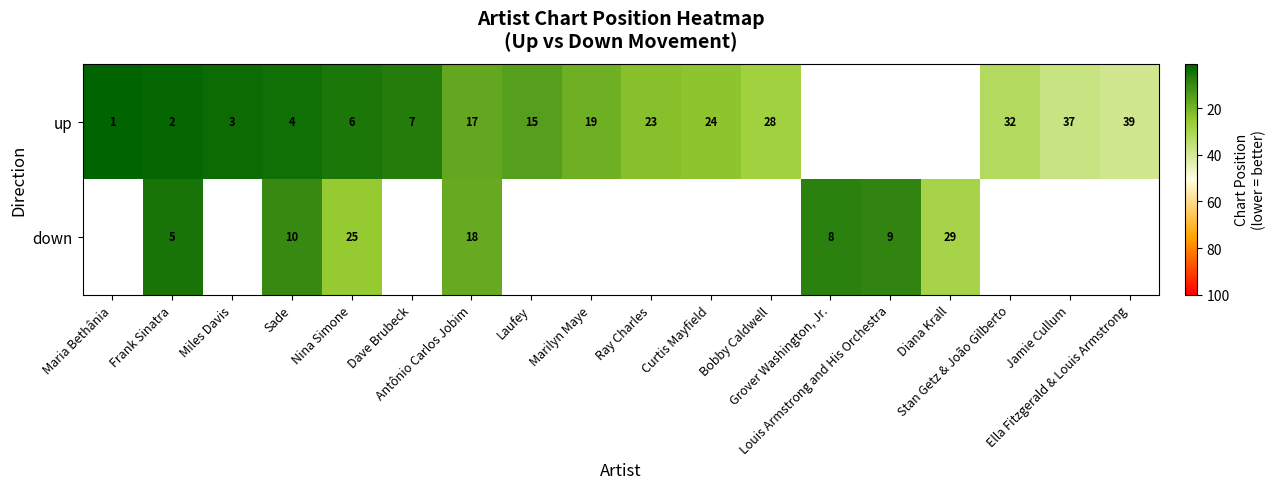

List the series in order of their overall mean, highest first.

up, down